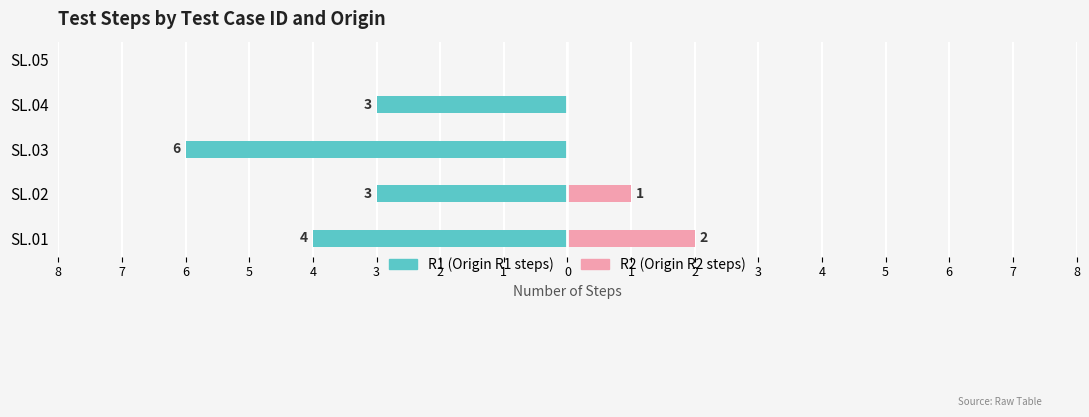

What is the total value across all series at 6?

-6